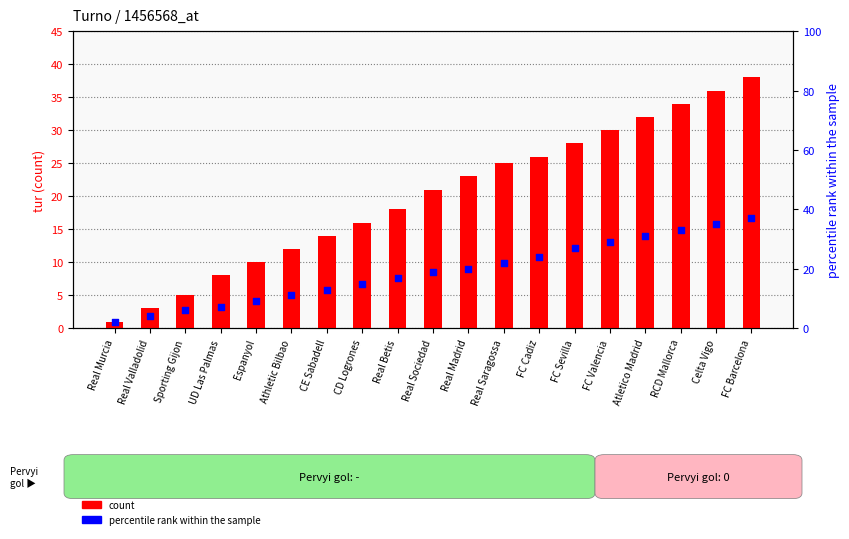

At which category is the sum across all series the highest?

FC Barcelona